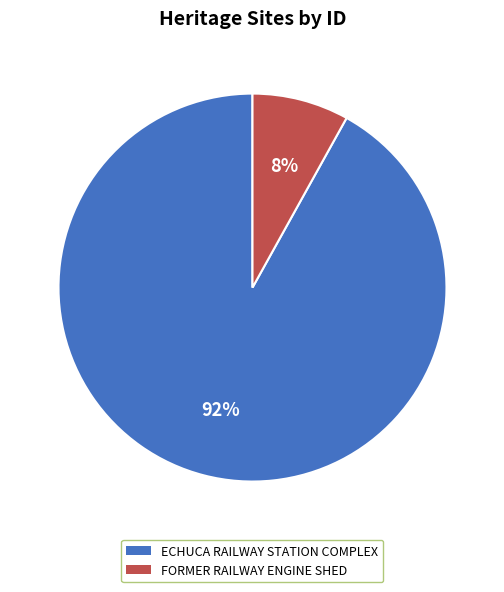

Between FORMER RAILWAY ENGINE SHED and ECHUCA RAILWAY STATION COMPLEX, which is larger?

ECHUCA RAILWAY STATION COMPLEX